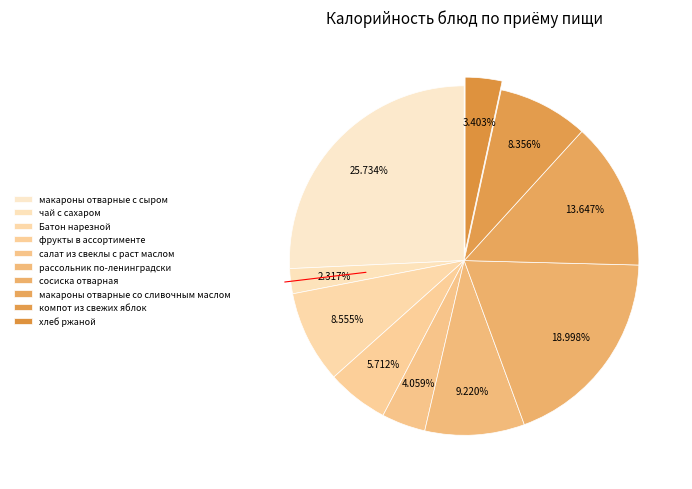

Does хлеб ржаной account for over 50% of the chart?

No